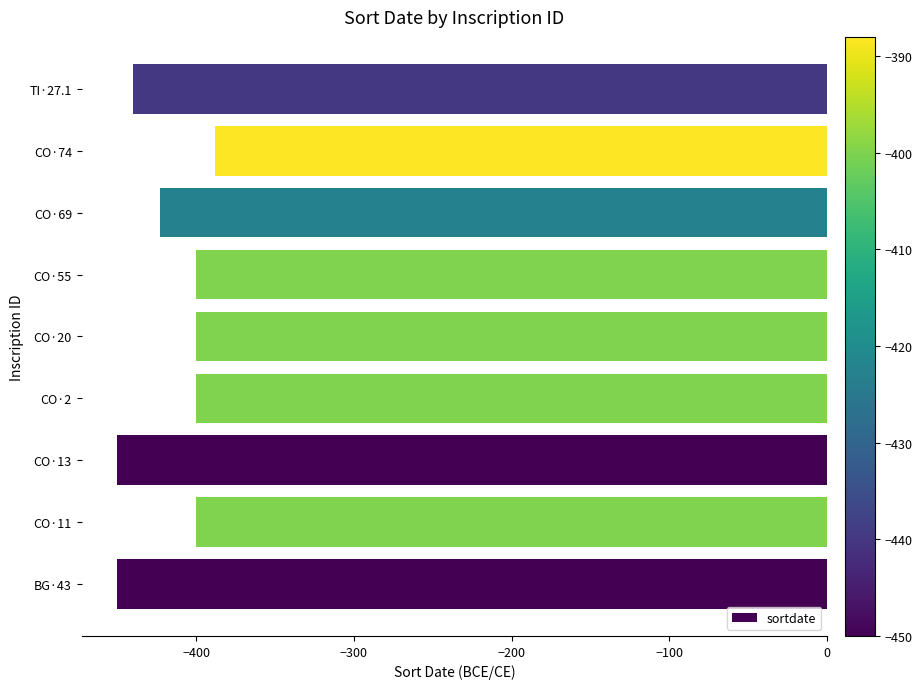

What is the maximum value shown in the chart?

-388